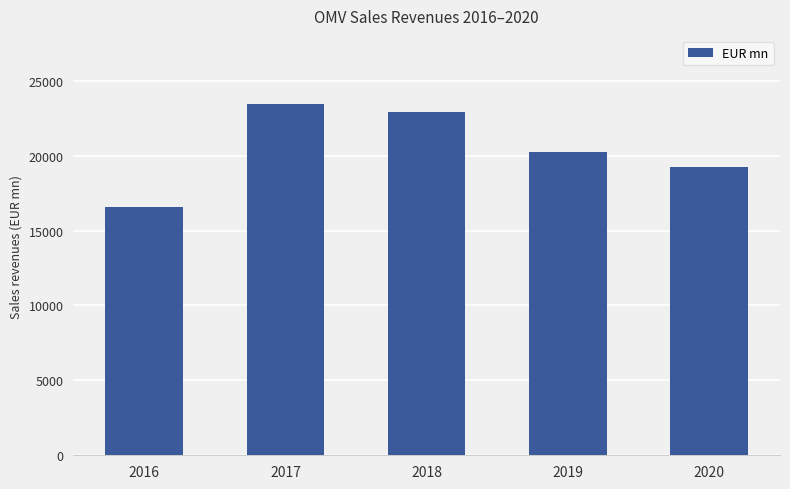

Which has a higher value, 2019 or 2018?

2018